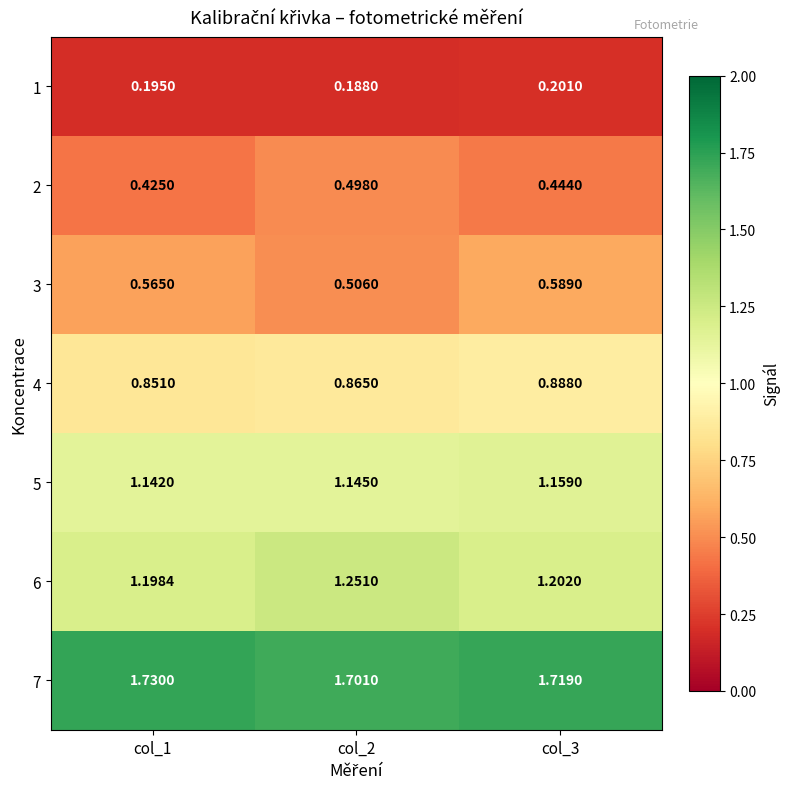

Is the value of 7 at col_3 greater than the value of 4 at col_2?

Yes